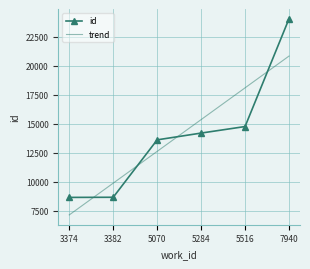

Between 3382 and 7940, which series saw the biggest shift?

id